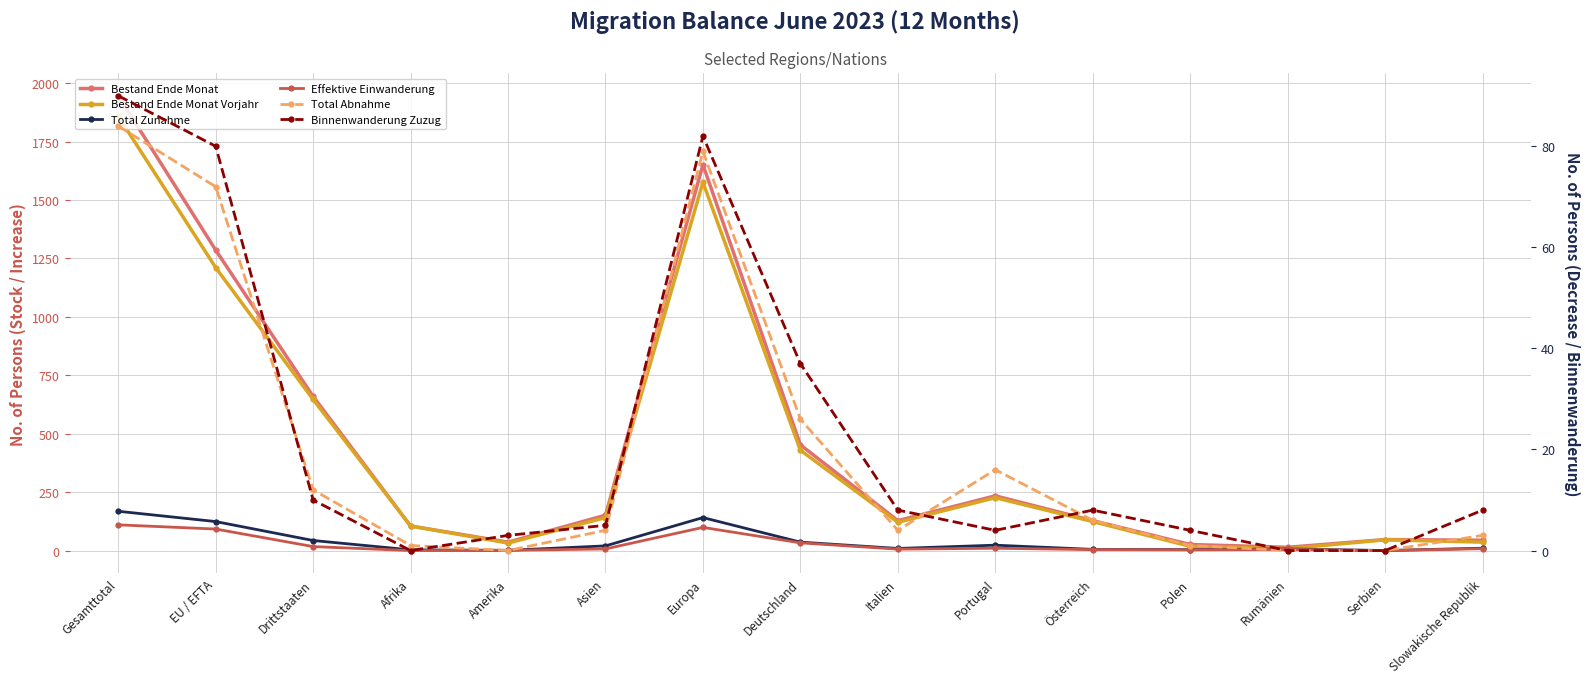

What is the sum of the Bestand Ende Monat values at Amerika and Deutschland?

490